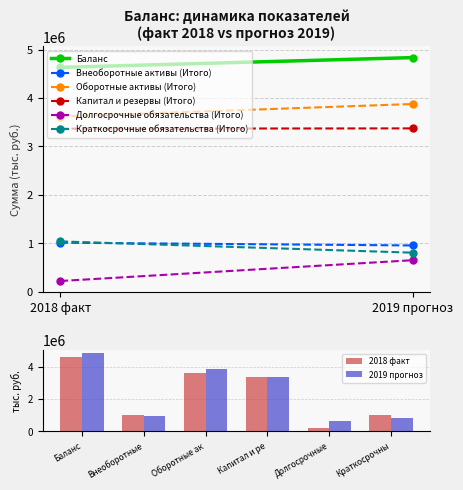

What is the label of the 2nd bar from the right?

Долгосрочные